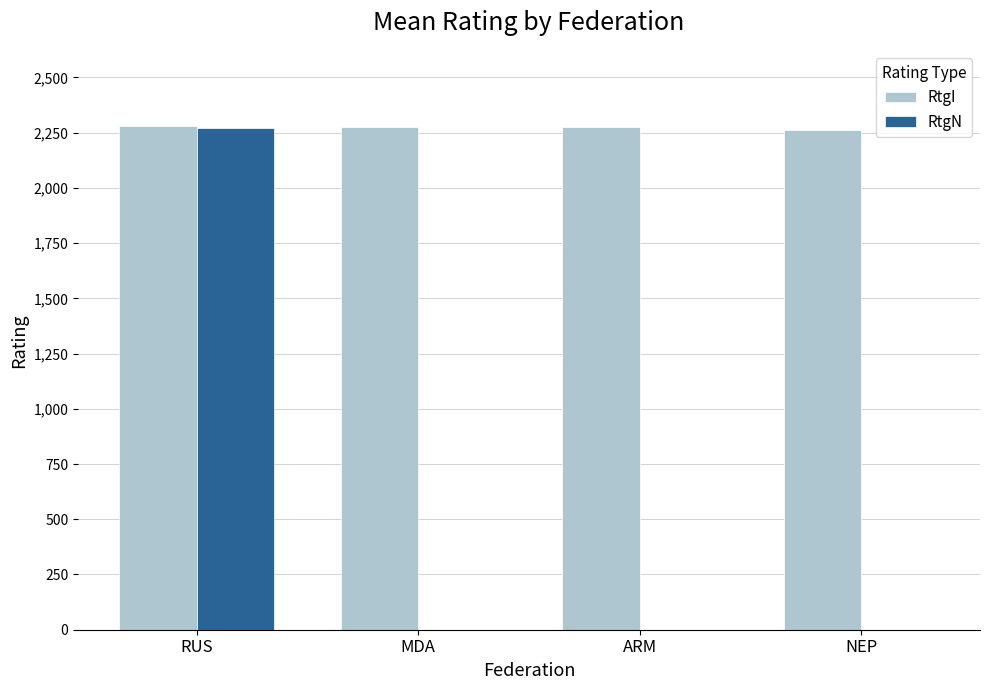

Between RUS and MDA, which series saw the biggest shift?

RtgN